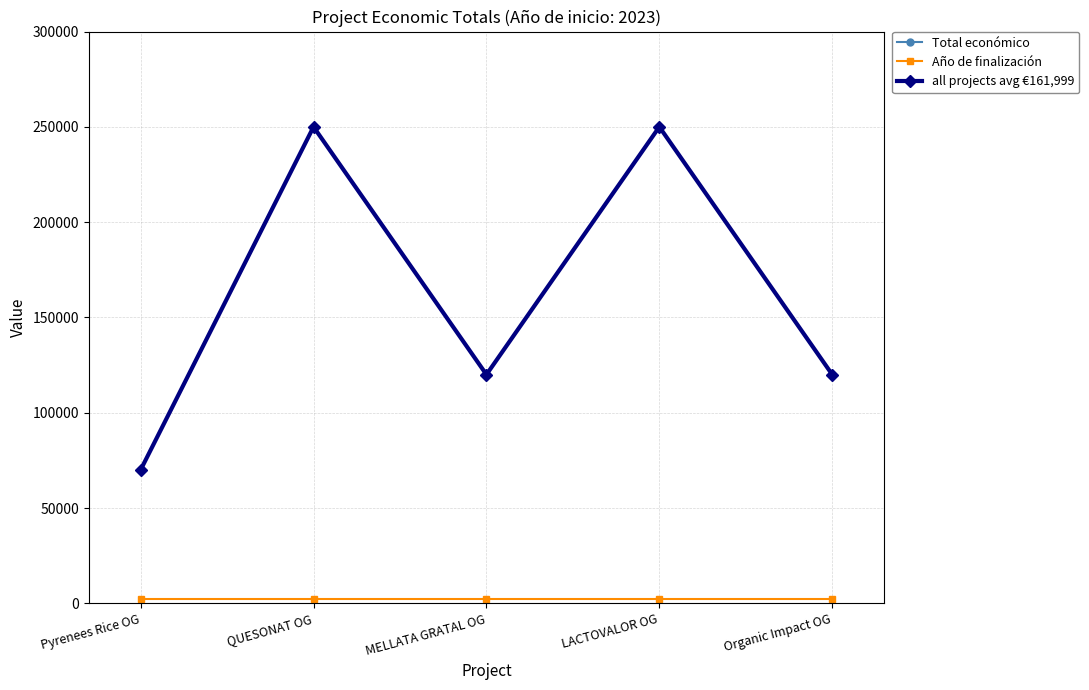

Reading right to left, transcribe all the data shown in this chart.

Total económico: 119999	250000	120000	250000	70000
Año de finalización: 2026	2026	2026	2026	2026
all projects avg €161,999: 119999	250000	120000	250000	70000